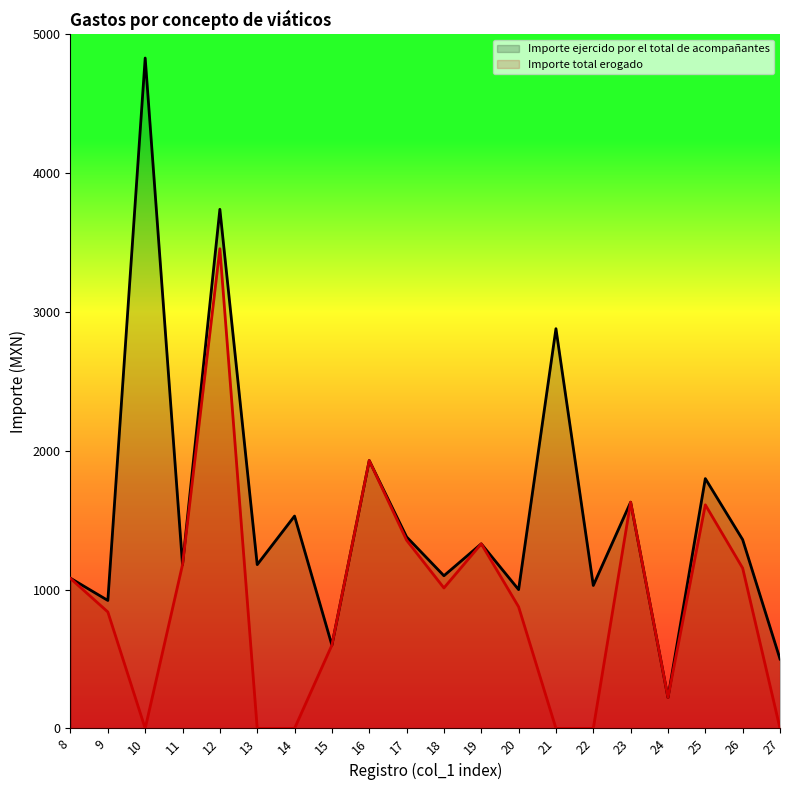

What are all the series names shown in the legend?

Importe ejercido por el total de acompañantes, Importe total erogado